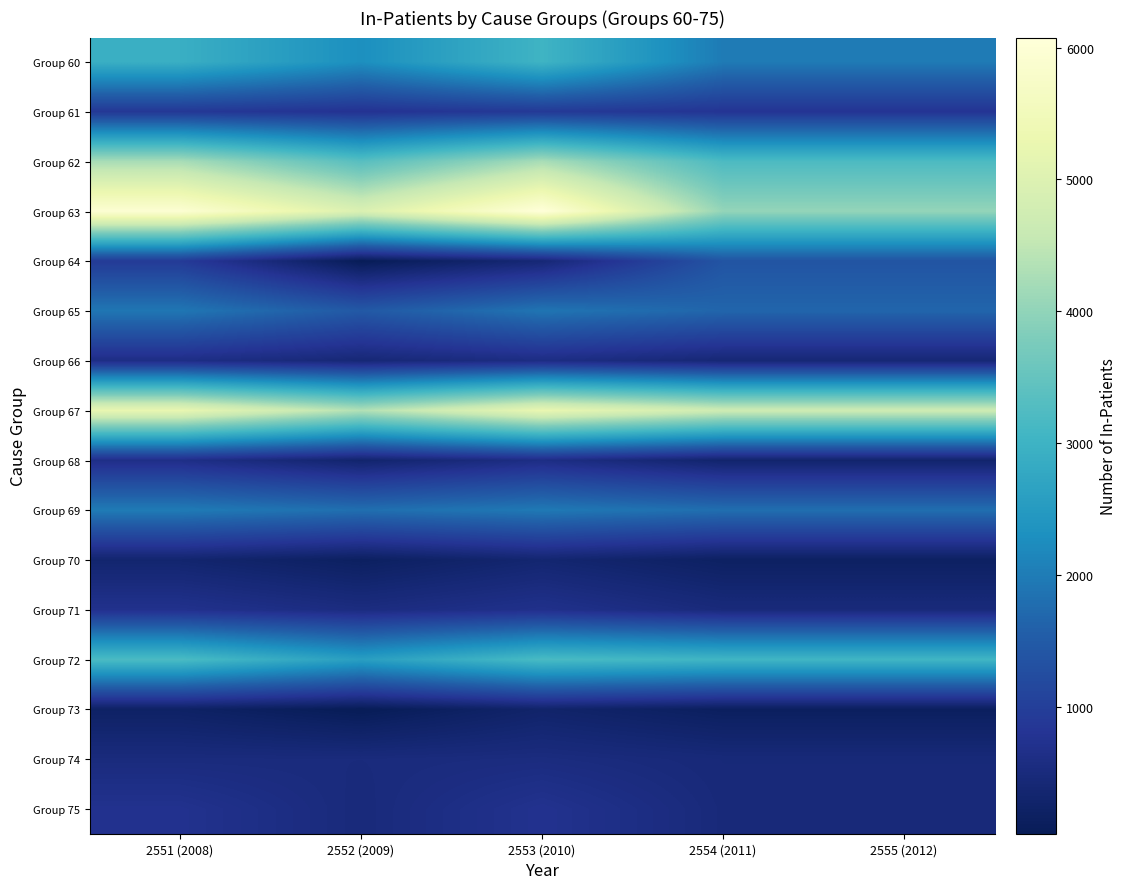

Which series has the largest range (max minus min)?

Group 63